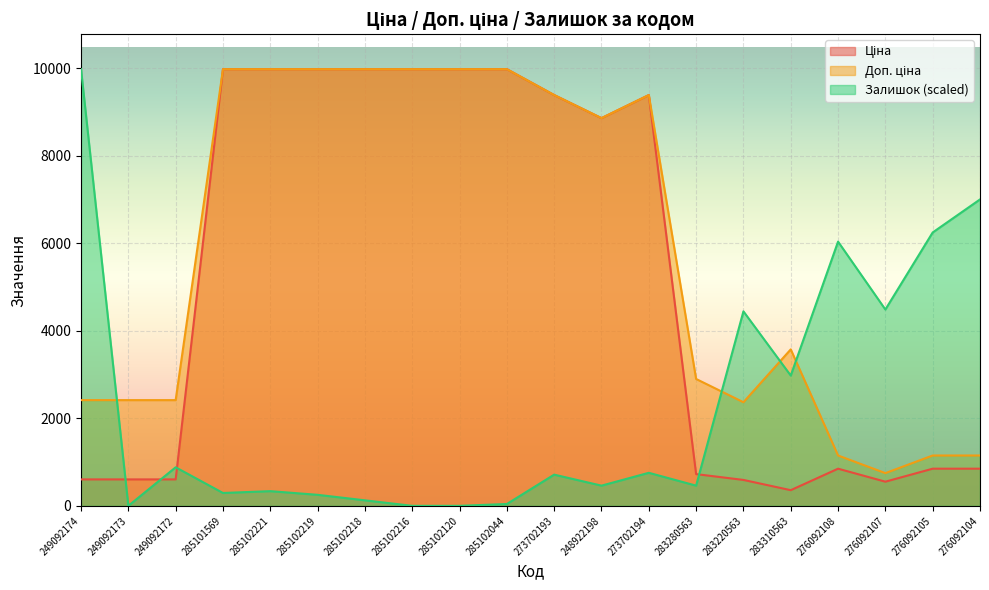

Reading right to left, extract all data points from this chart.

Ціна: 848.4	848.4	551.5	848.4	357.4	591.6	724.5	9384.0	8856.7	9384.0	9975.0	9975.0	9975.0	9975.0	9975.0	9975.0	9975.0	603.7	603.7	603.7
Доп. ціна: 1149.7	1149.7	747.0	1149.7	3573.9	2366.5	2897.8	9384.0	8856.7	9384.0	9975.0	9975.0	9975.0	9975.0	9975.0	9975.0	9975.0	2414.8	2414.8	2414.8
Залишок: 6999.3	6244.8	4484.6	6035.3	2975.7	4442.6	461.0	754.4	461.0	712.5	41.9	0.0	0.0	125.7	251.5	335.3	293.4	880.1	0.0	9975.0